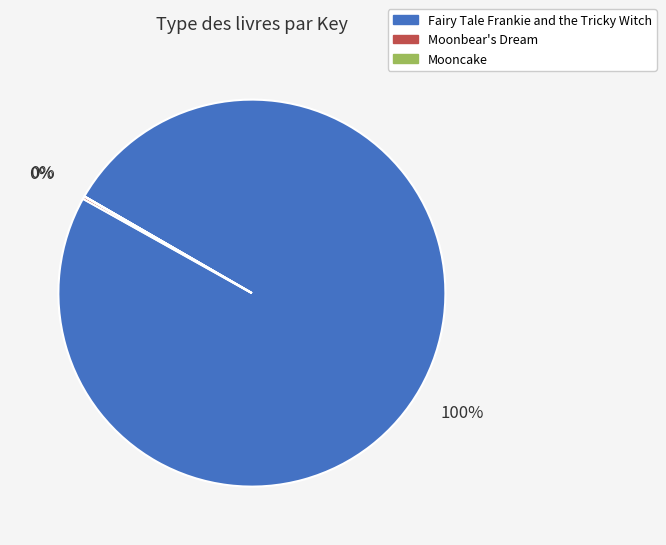

To the nearest percent, what portion does Fairy Tale Frankie and the Tricky Witch represent?

100%